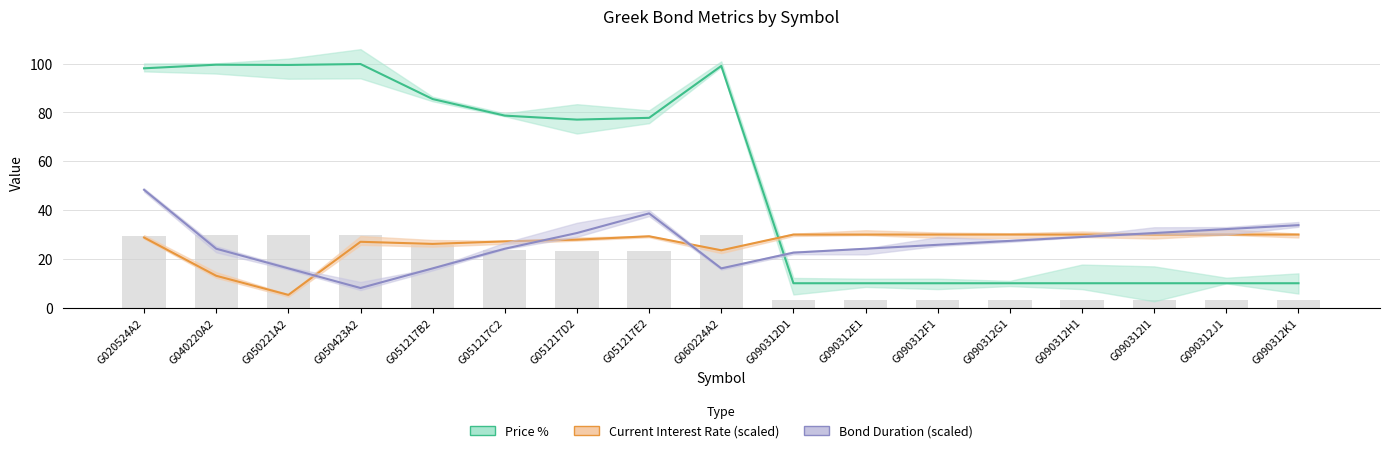

Which series has the widest spread of values?

Price %